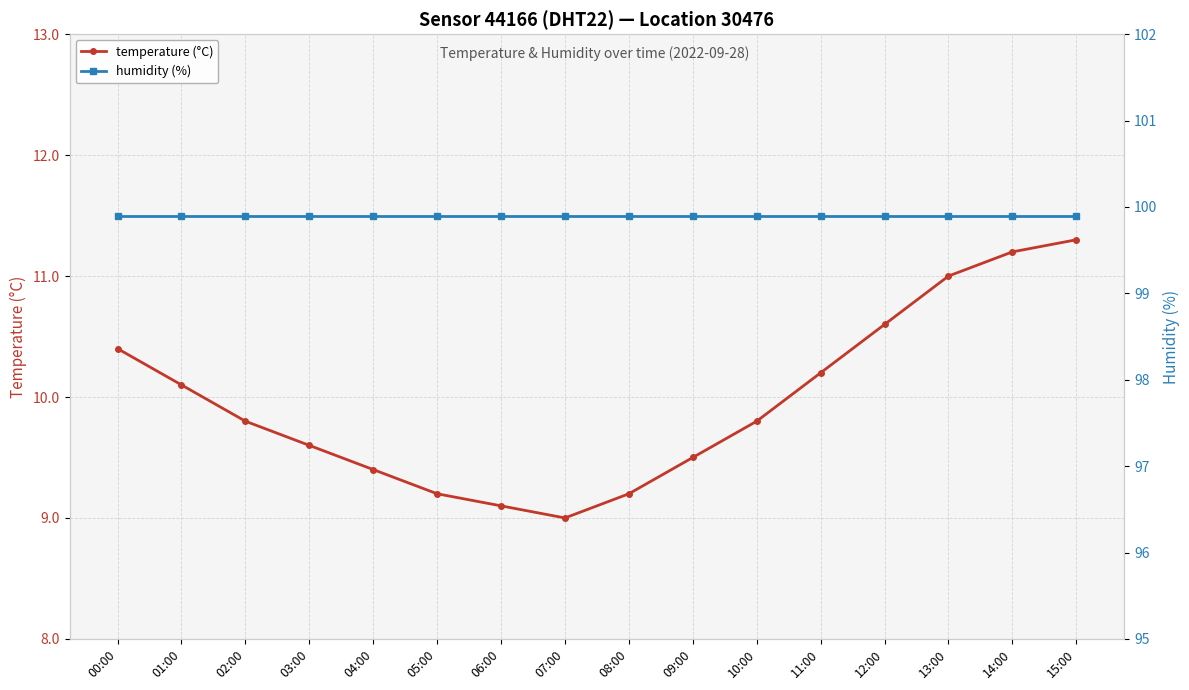

What is the average value of the humidity (%) series?

99.9